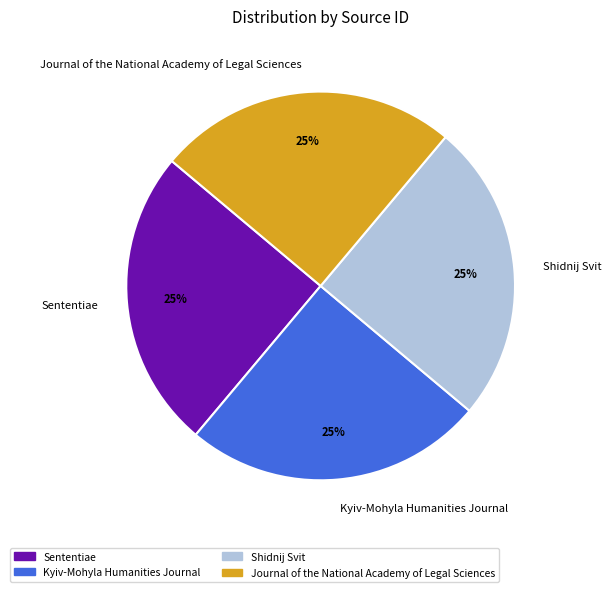

True or false: Journal of the National Academy of Legal Sciences accounts for 34% of the total.

False